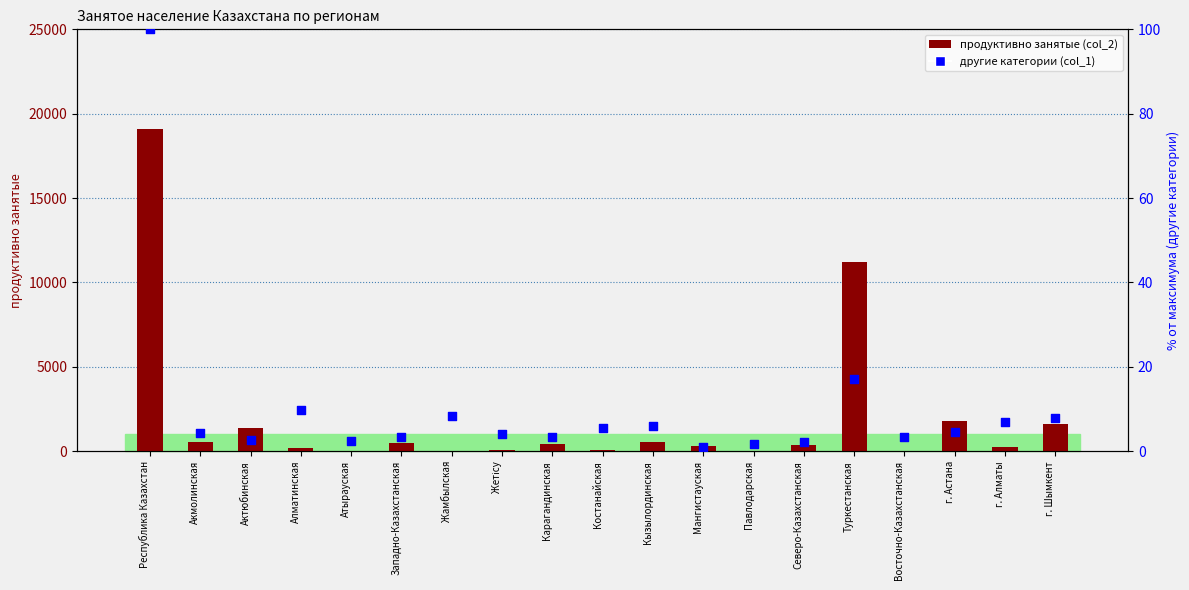

What are all the series names shown in the legend?

продуктивно занятые (col_2), другие категории (col_1)